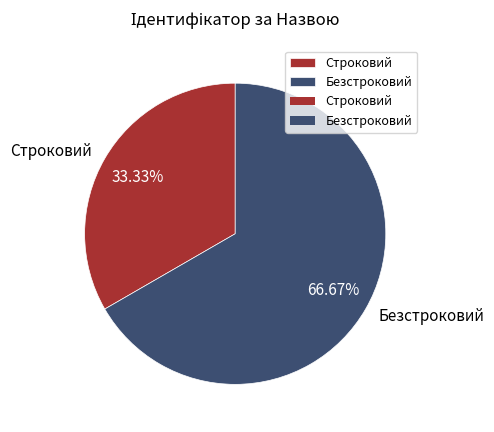

Rank the categories by value from highest to lowest.

Безстроковий, Строковий